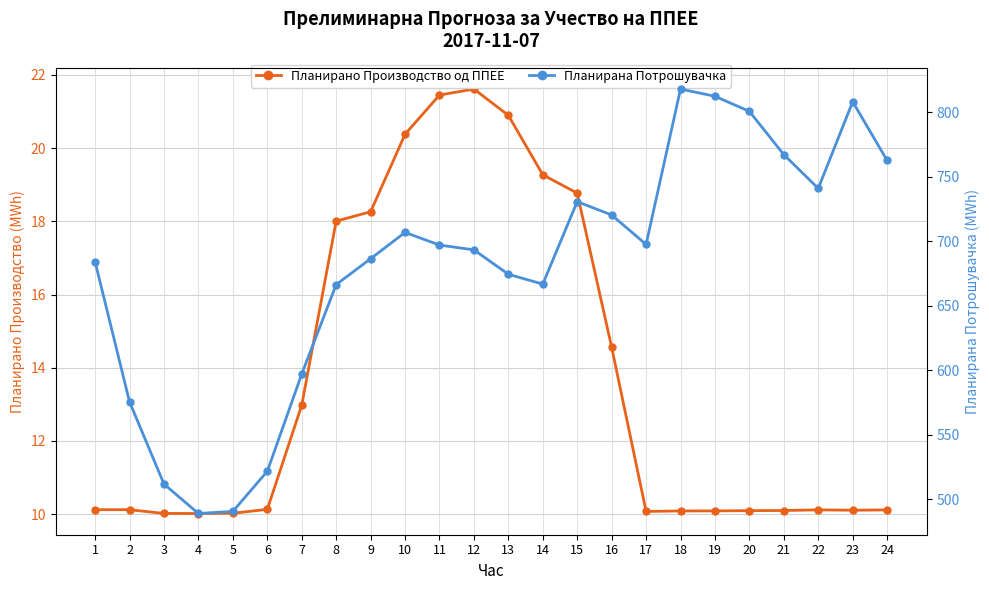

How many lines are shown in the chart?

2